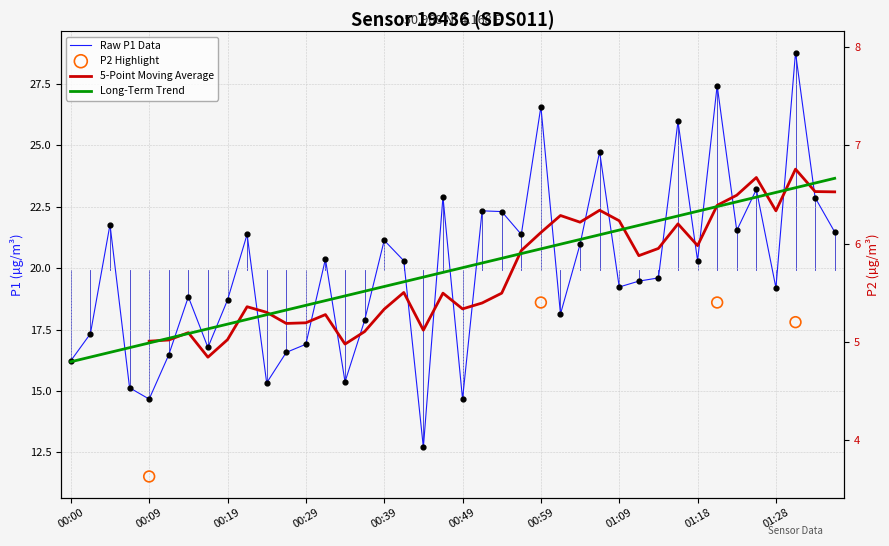

Between 01:16 and 01:09, which is larger?

01:16